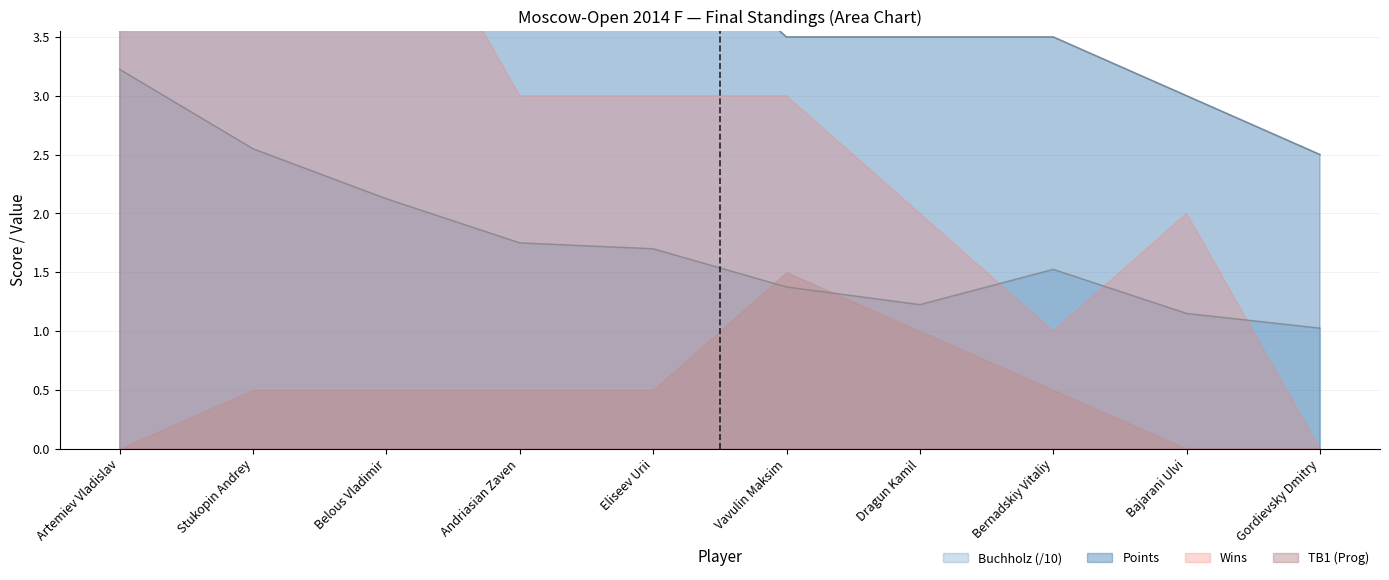

What is the value of the Buchholz point at the 10th from the left?

1.0